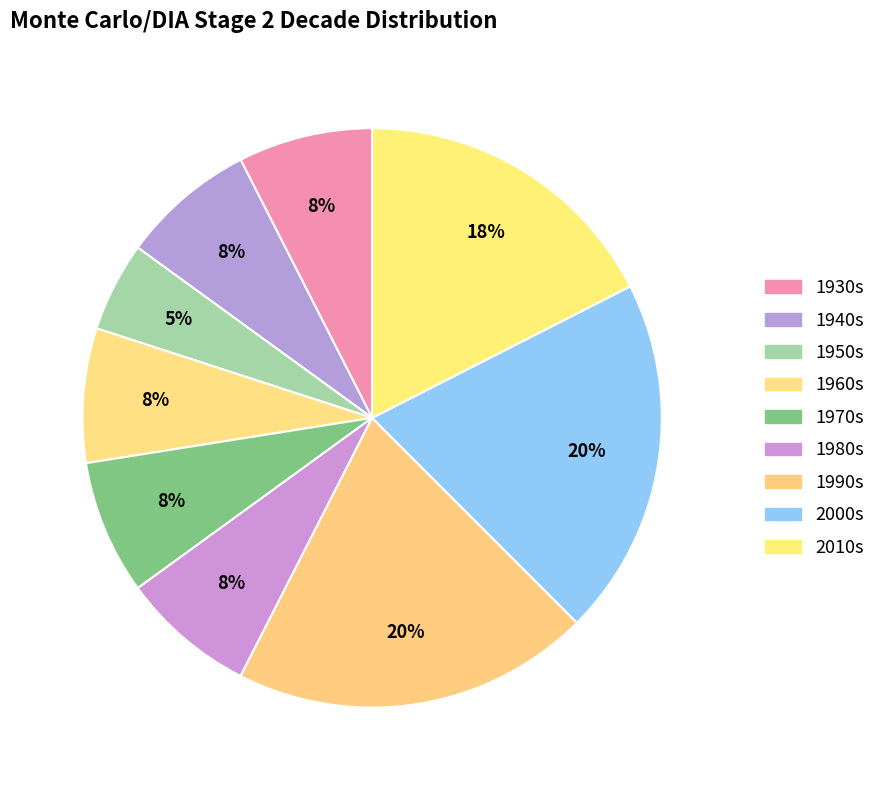

How many segments does this pie chart have?

9